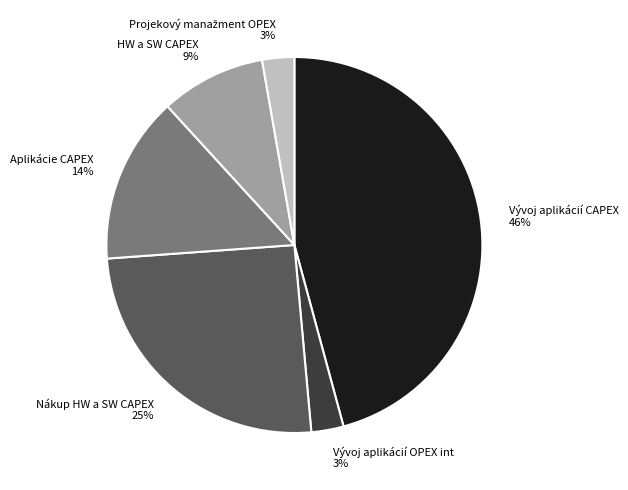

To the nearest percent, what percentage of the pie is Aplikácie CAPEX?

14%